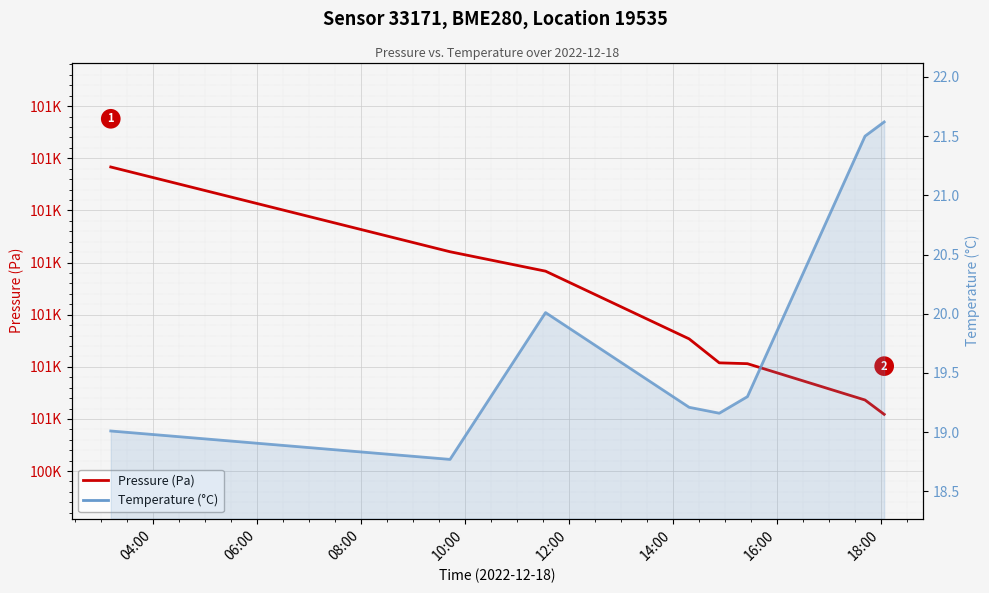

How many interior local peaks does the Temperature (°C) series have?

1